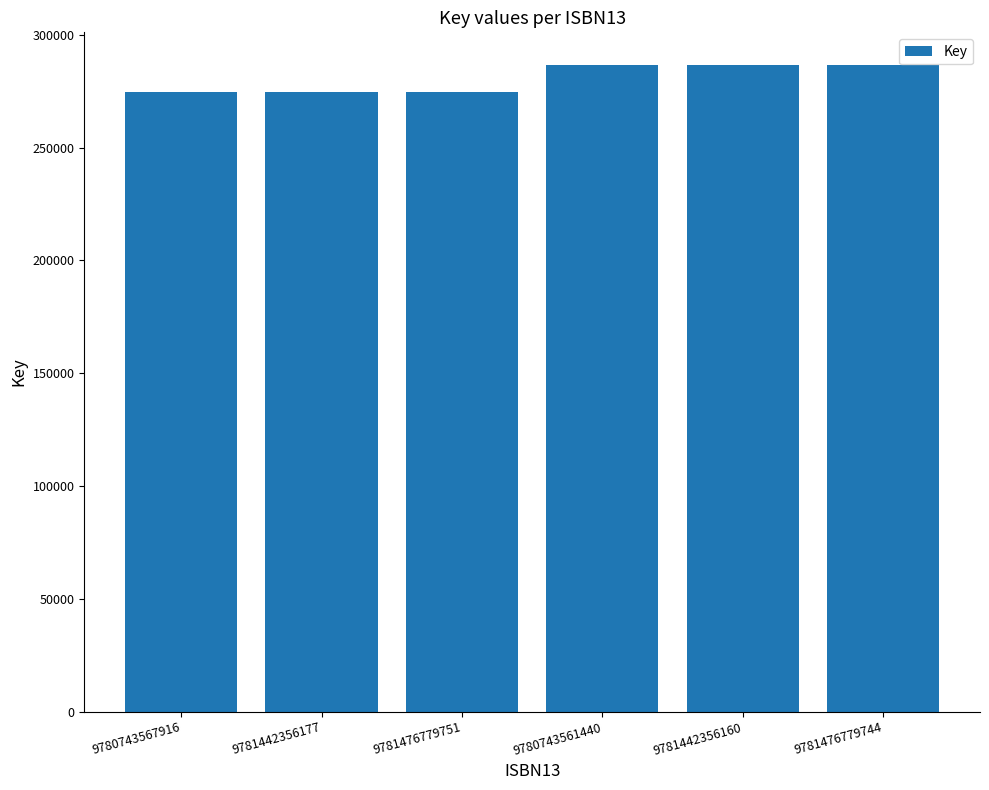

Reading right to left, transcribe all the data shown in this chart.

9781476779744=286724	9781442356160=286724	9780743561440=286724	9781476779751=274536	9781442356177=274536	9780743567916=274536